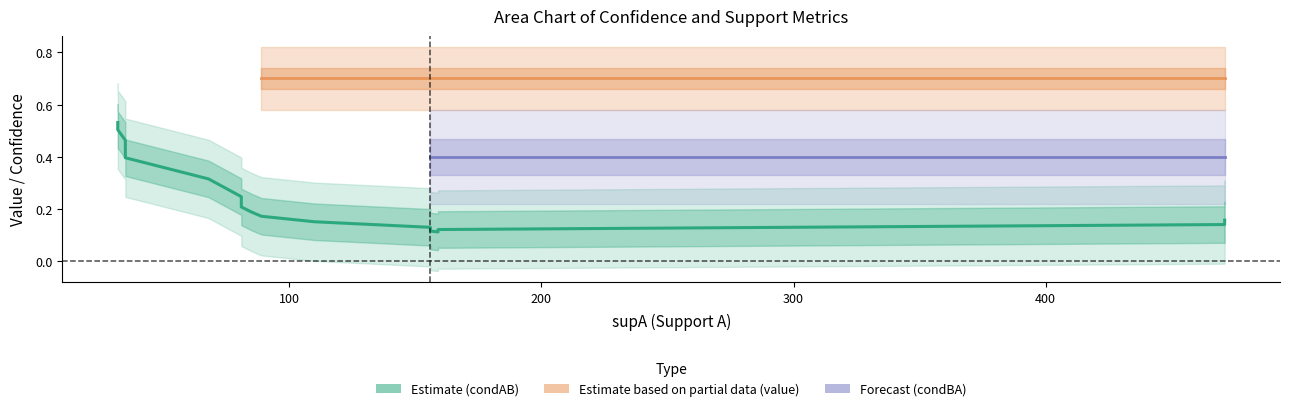

How many lines are shown in the chart?

3